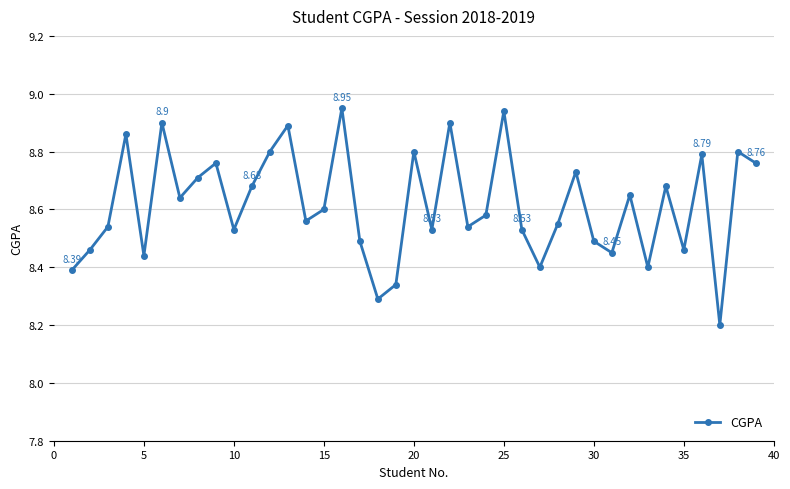

What is the sum of all values?

336.0